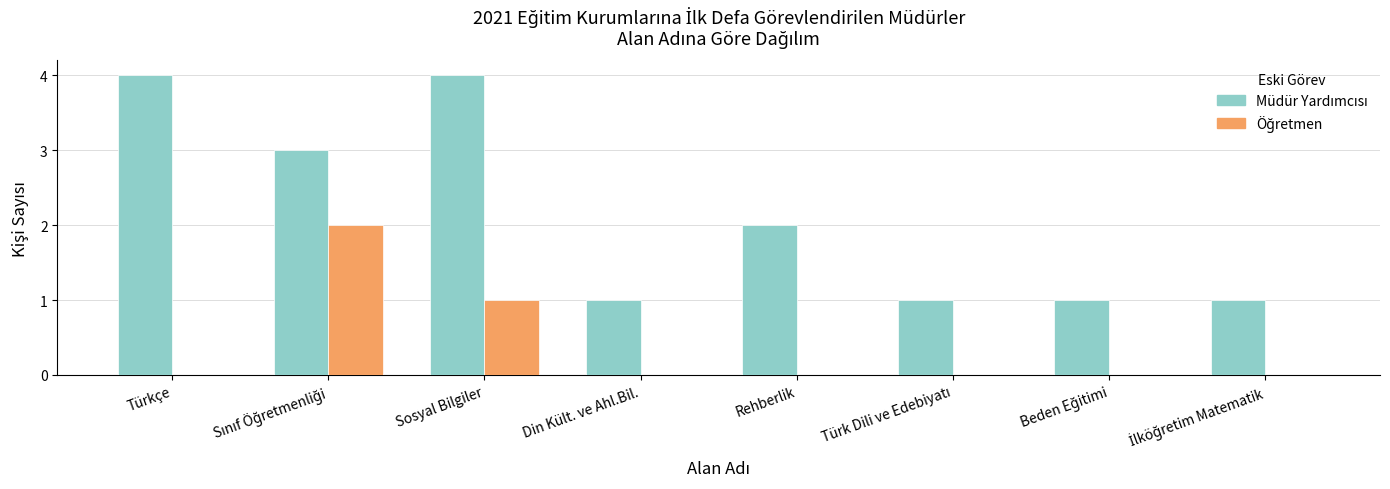

What is the maximum value shown in the chart?

4